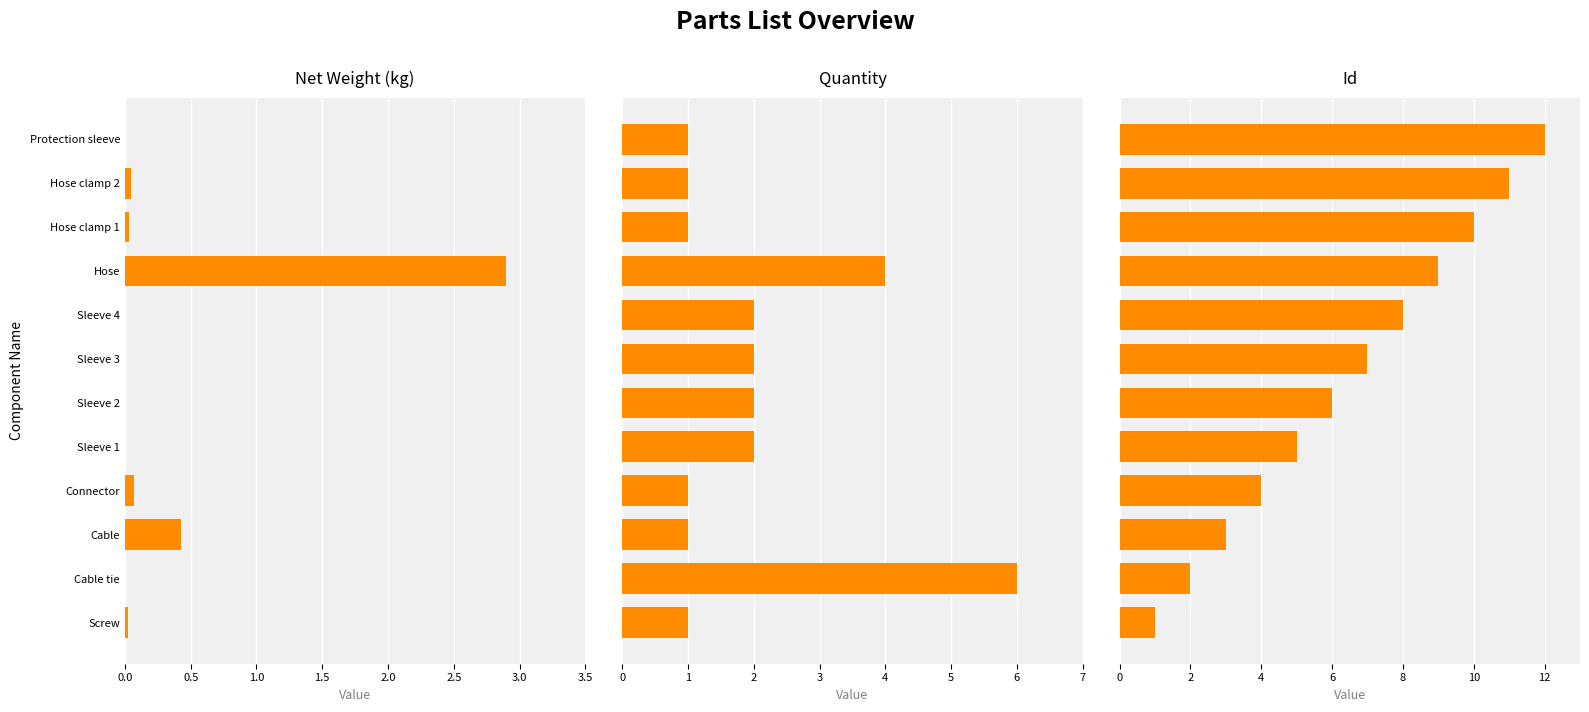

What is the total value across all series at Protection sleeve?

13.0